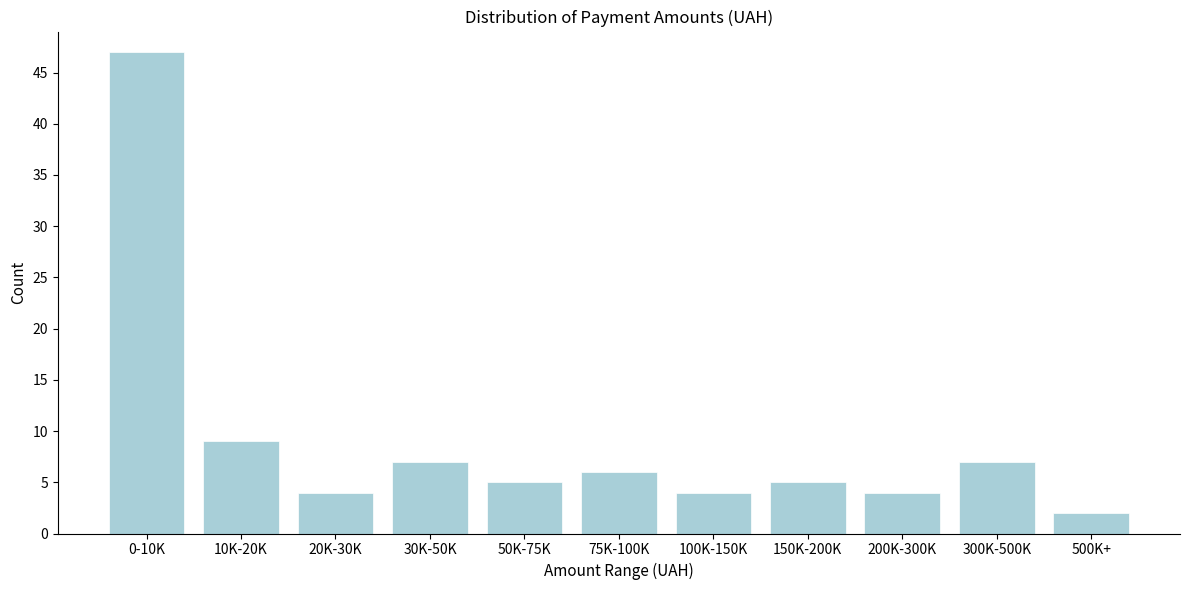

Reading left to right, what are all the values shown in this chart?

47	9	4	7	5	6	4	5	4	7	2